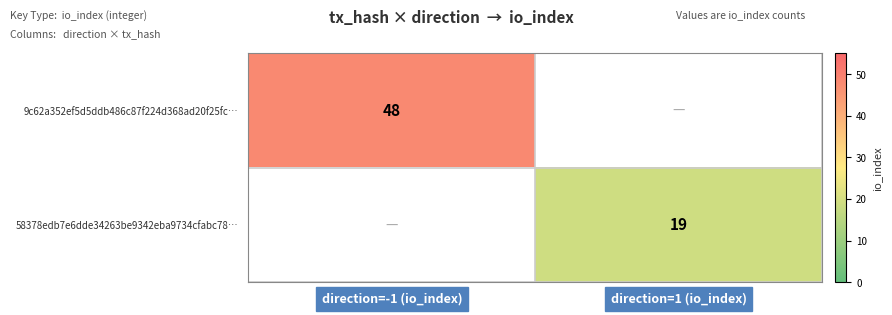

The 9c62a352ef5d5ddb486c87f224d368ad20f25fc… series shows 48 at direction=-1 (io_index). True or false?

True